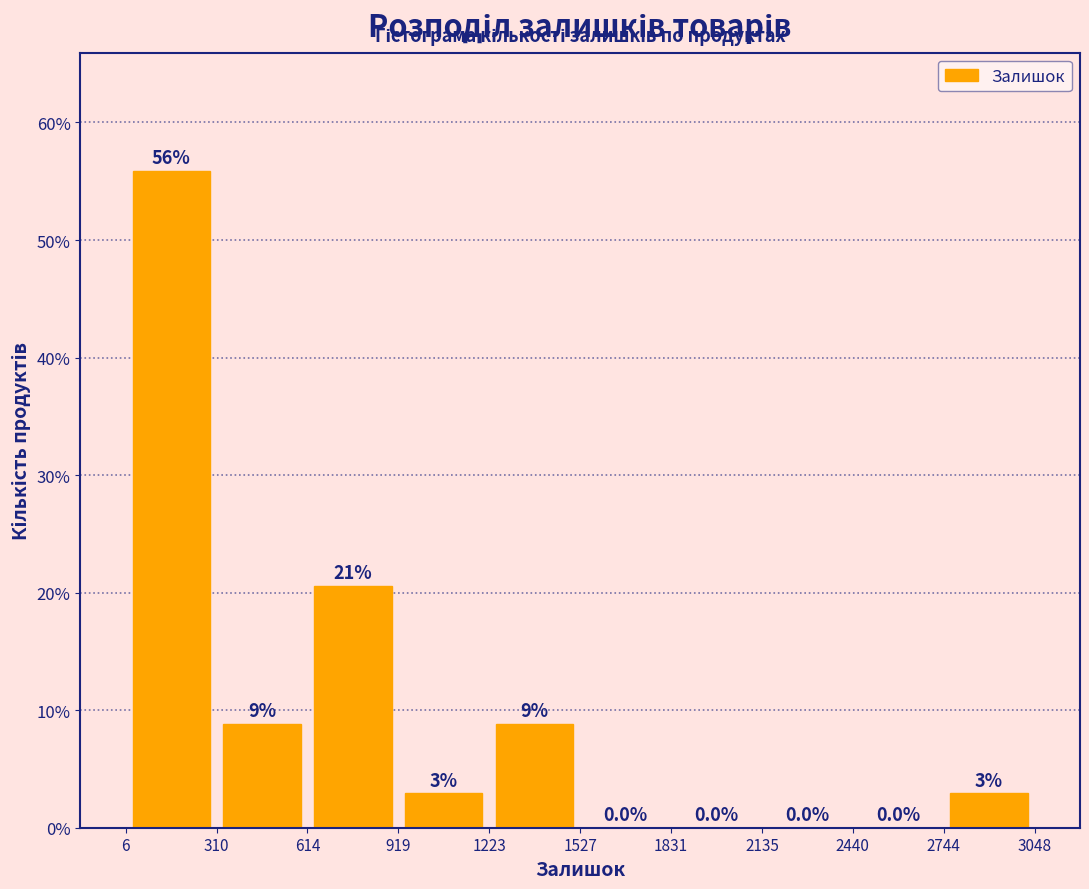

Which range on the x-axis has the tallest bar?

6 to 310